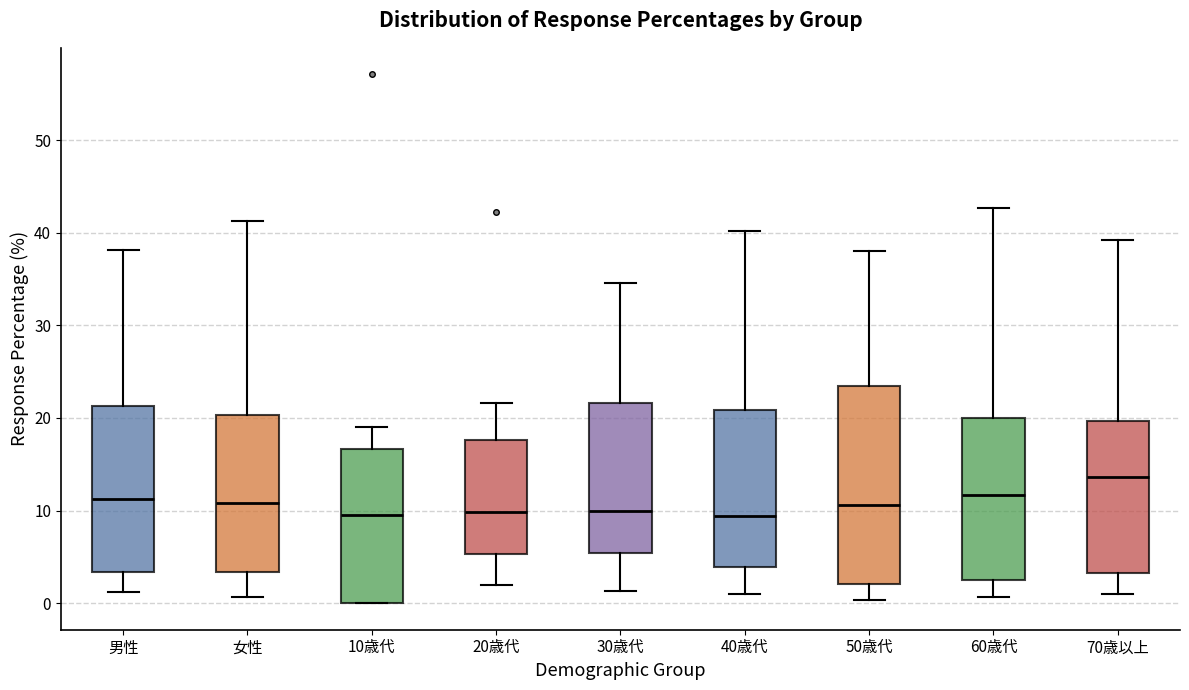

Which box is the tallest, from its lower edge to its upper edge?

50歳代